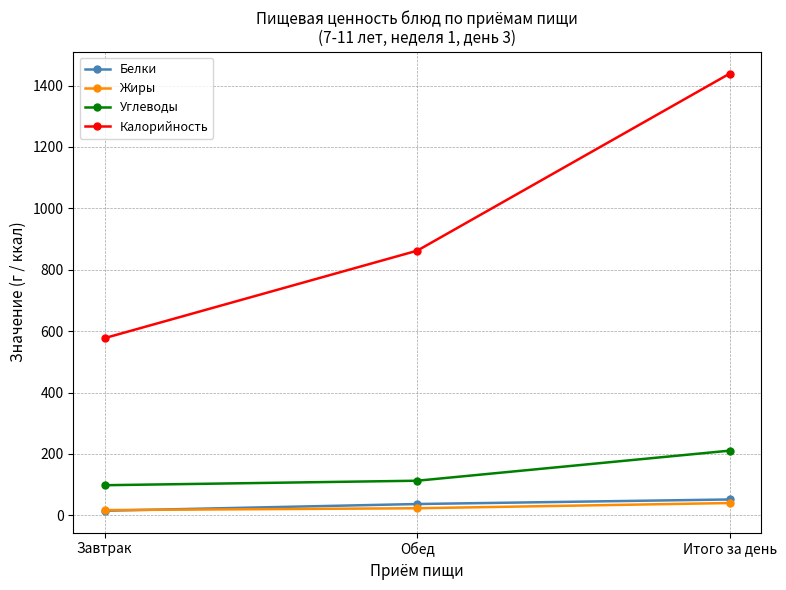

How many lines are shown in the chart?

4